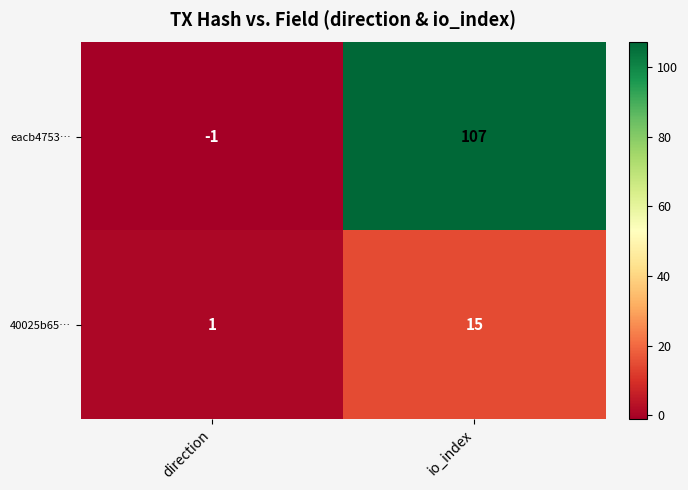

What is the maximum value for eacb4753…?

107